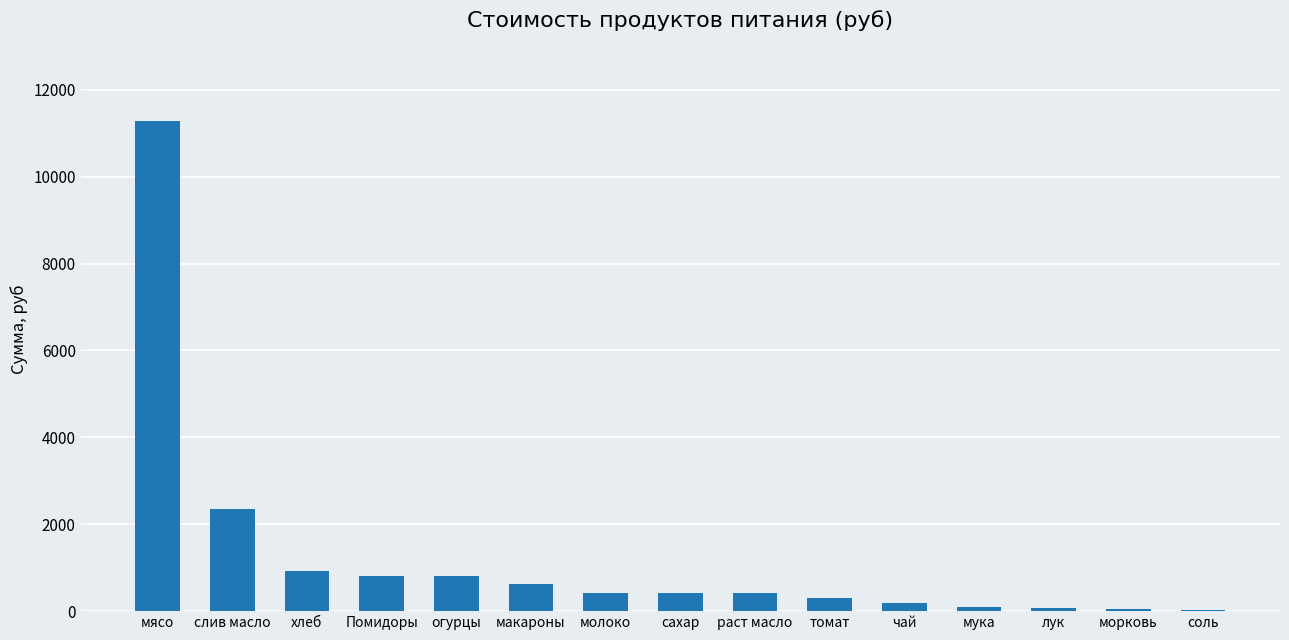

What is the greatest value displayed?

11277.0